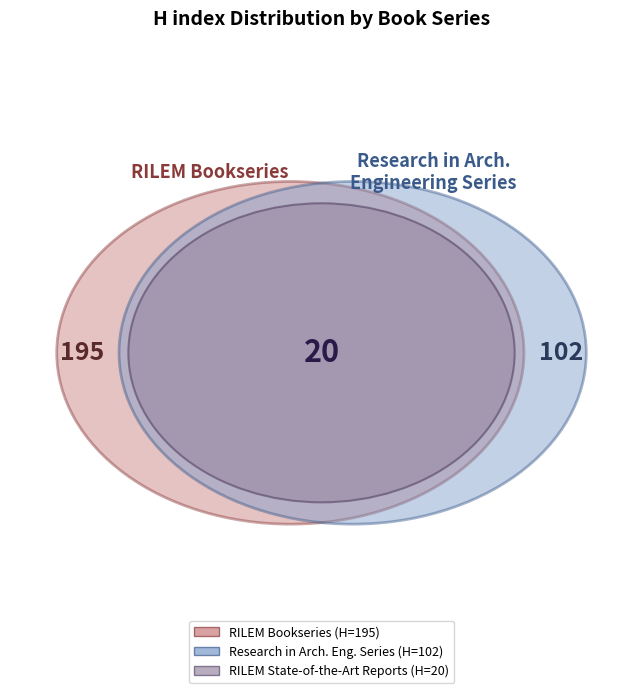

Combined, do RILEM State-of-the-Art Reports and Research in Architectural Engineering Series account for over 50%?

No